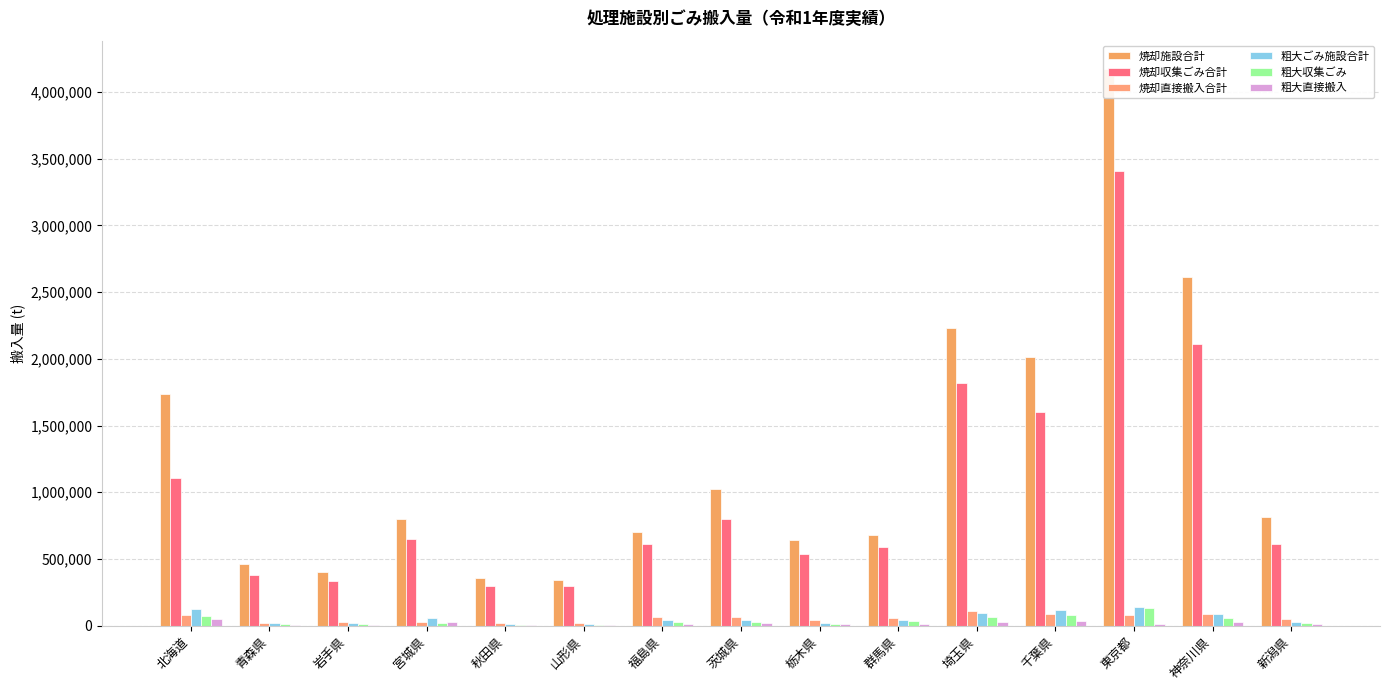

What position from the right is 東京都?

3